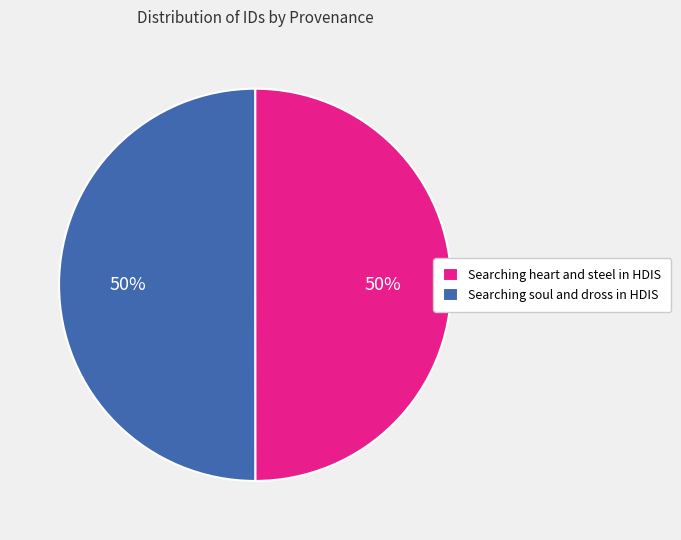

To the nearest percent, what percentage of the pie is Searching soul and dross in HDIS?

50%